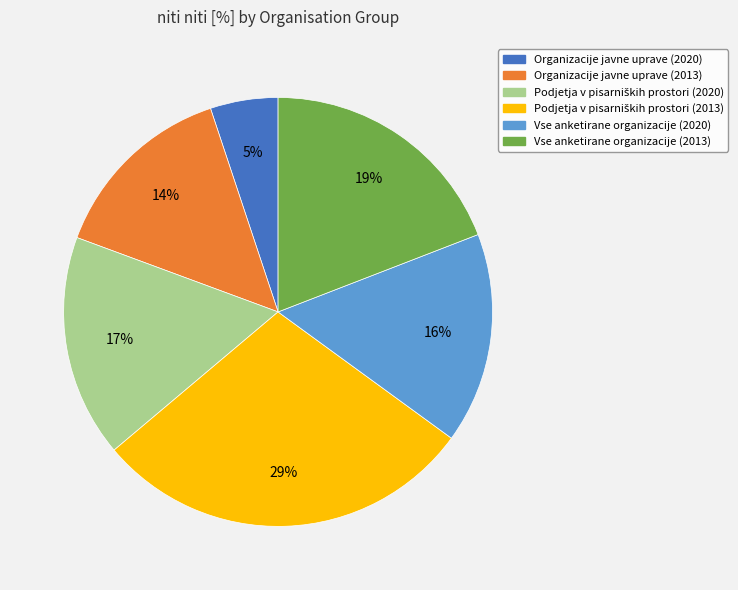

Which has a higher value, Organizacije javne uprave (2020) or Vse anketirane organizacije (2013)?

Vse anketirane organizacije (2013)